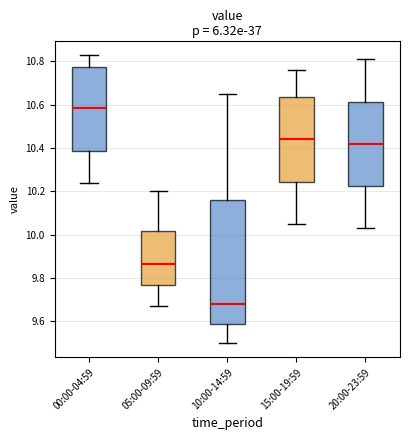

Reading left to right, transcribe this box plot: for each box, give where its median line is, the range the box spans, and where its two whiskers end, as read against the y-axis. The values are not printed on the chart, so give them approximately, as read against the axis.

00:00-04:59: median 10.58, box 10.38 to 10.78, whiskers 10.24 to 10.84
05:00-09:59: median 9.86, box 9.76 to 10.02, whiskers 9.68 to 10.20
10:00-14:59: median 9.68, box 9.58 to 10.16, whiskers 9.50 to 10.66
15:00-19:59: median 10.44, box 10.24 to 10.64, whiskers 10.06 to 10.76
20:00-23:59: median 10.42, box 10.22 to 10.62, whiskers 10.04 to 10.82